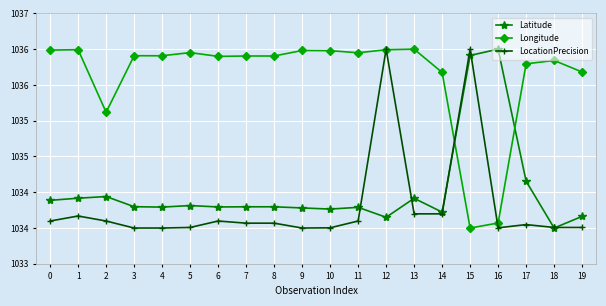

Does the chart display data point markers on the line(s)?

Yes